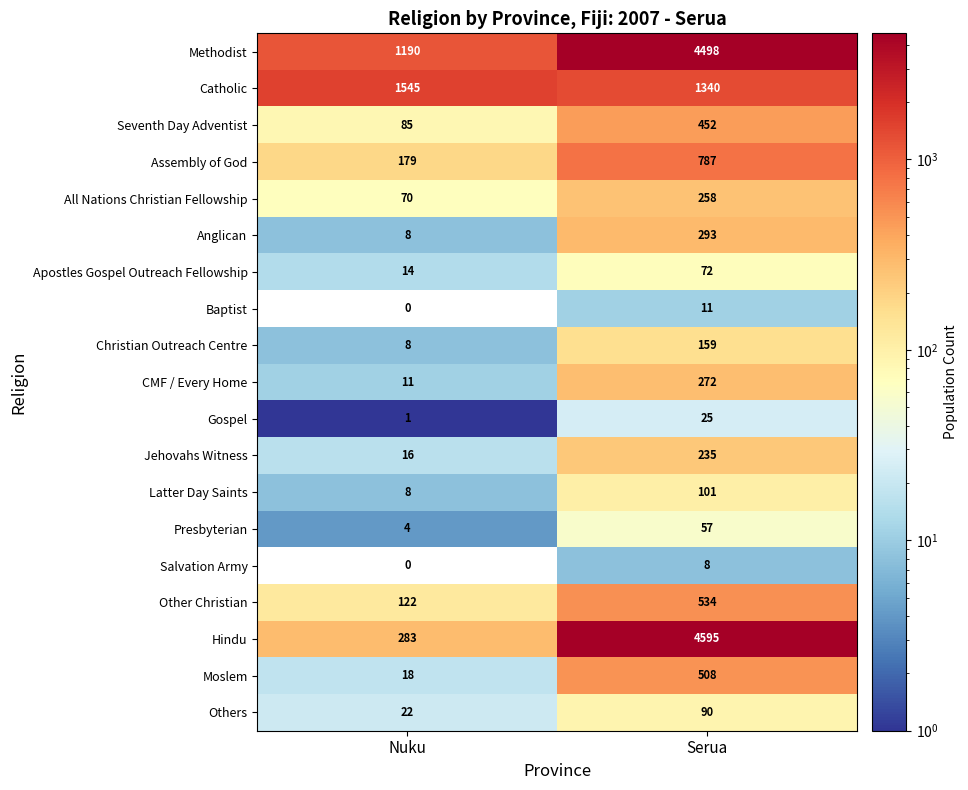

At which label is Seventh Day Adventist closest to 268?

Nuku